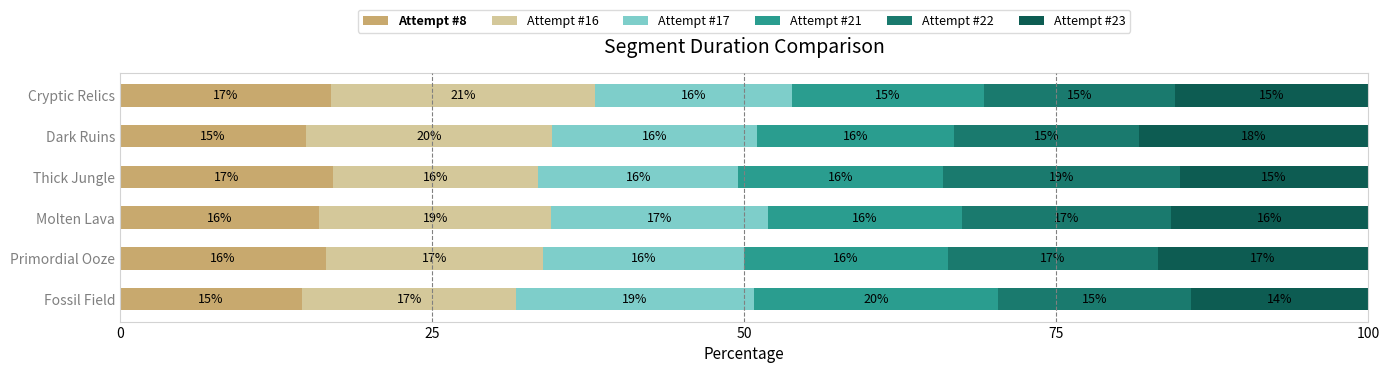

What is the lowest value of the Attempt #8 series?

14.6